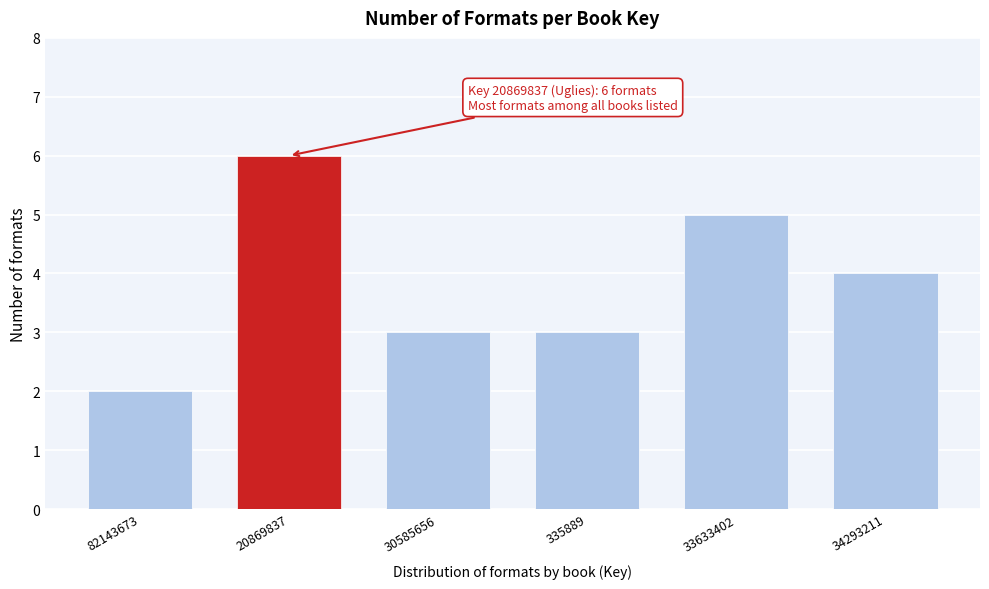

Reading right to left, list all the values displayed in this chart.

34293211=4	33633402=5	335889=3	30585656=3	20869837=6	82143673=2